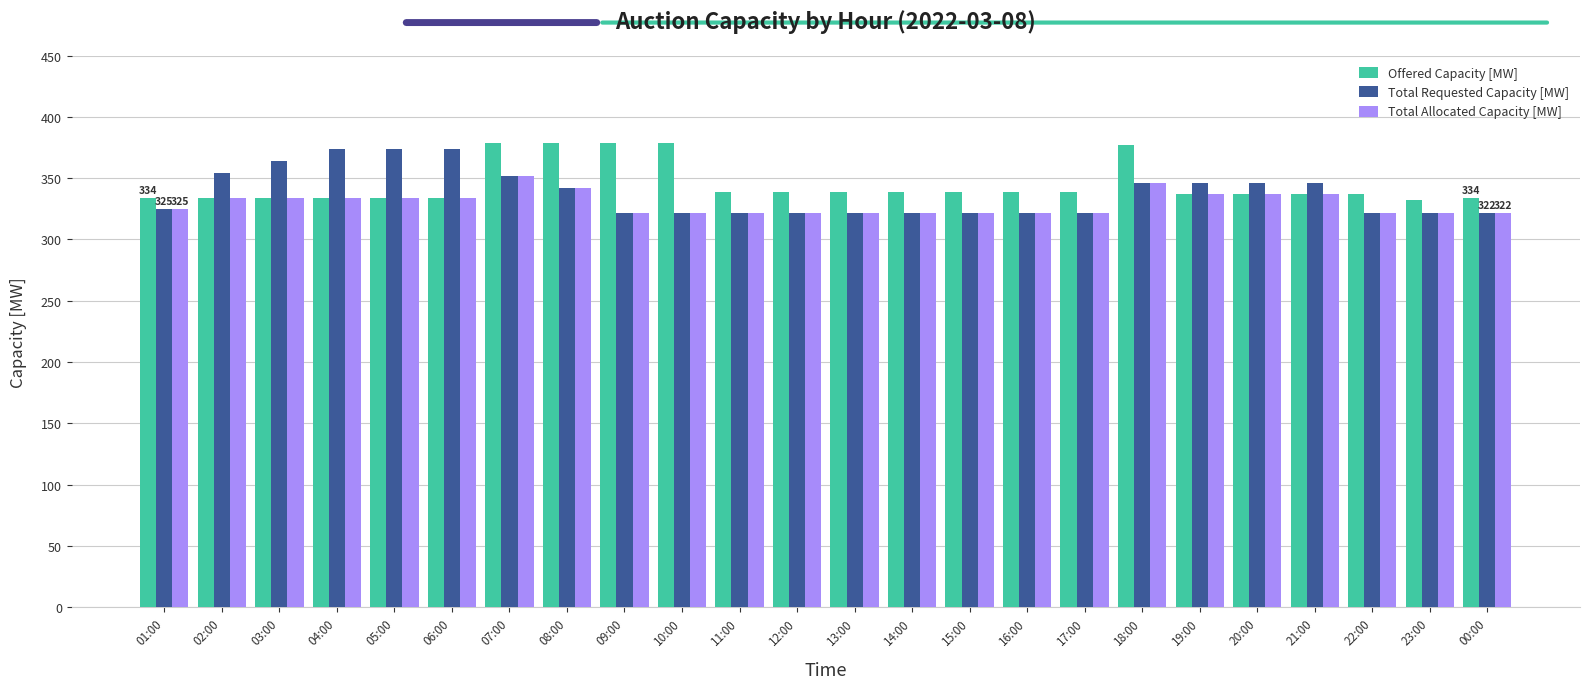

Reading left to right, list all the values displayed in this chart.

Offered Capacity [MW]: 01:00=334	02:00=334	03:00=334	04:00=334	05:00=334	06:00=334	07:00=379	08:00=379	09:00=379	10:00=379	11:00=339	12:00=339	13:00=339	14:00=339	15:00=339	16:00=339	17:00=339	18:00=377	19:00=337	20:00=337	21:00=337	22:00=337	23:00=332	00:00=334
Total Requested Capacity [MW]: 01:00=325	02:00=354	03:00=364	04:00=374	05:00=374	06:00=374	07:00=352	08:00=342	09:00=322	10:00=322	11:00=322	12:00=322	13:00=322	14:00=322	15:00=322	16:00=322	17:00=322	18:00=346	19:00=346	20:00=346	21:00=346	22:00=322	23:00=322	00:00=322
Total Allocated Capacity [MW]: 01:00=325	02:00=334	03:00=334	04:00=334	05:00=334	06:00=334	07:00=352	08:00=342	09:00=322	10:00=322	11:00=322	12:00=322	13:00=322	14:00=322	15:00=322	16:00=322	17:00=322	18:00=346	19:00=337	20:00=337	21:00=337	22:00=322	23:00=322	00:00=322